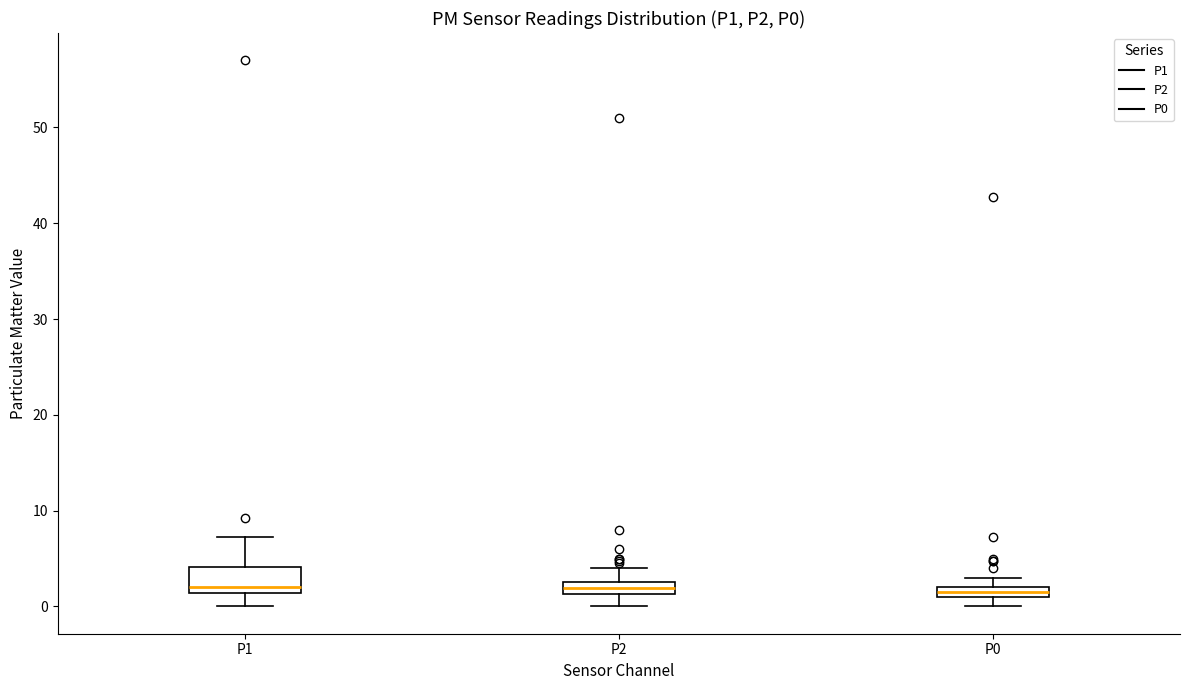

Which box is the tallest, from its lower edge to its upper edge?

P1